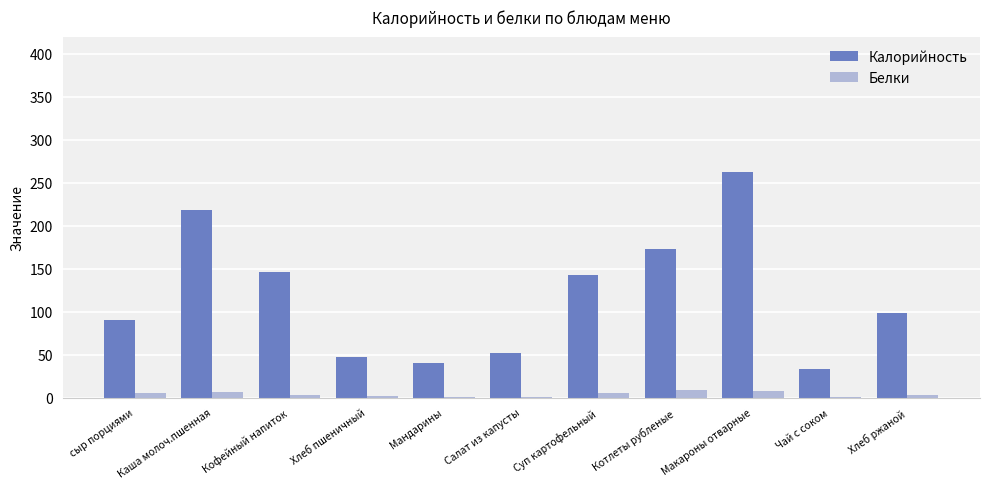

True or false: Калорийность has a value of 96.7 at Макароны отварные.

False